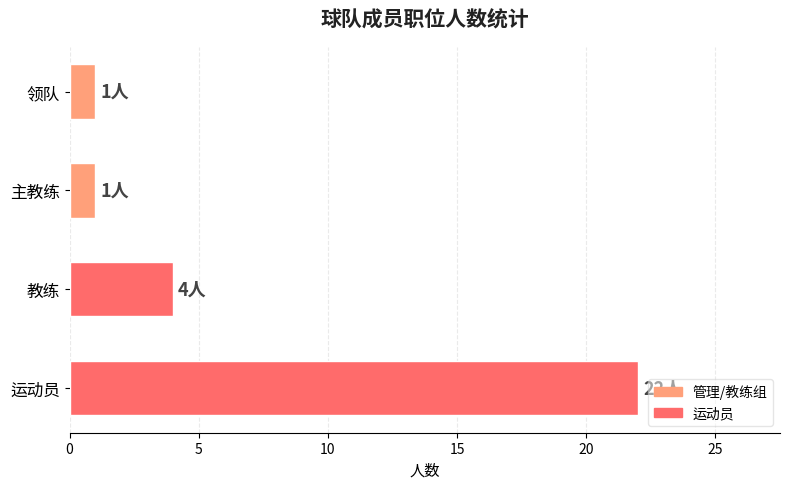

How many bars are there in total?

4